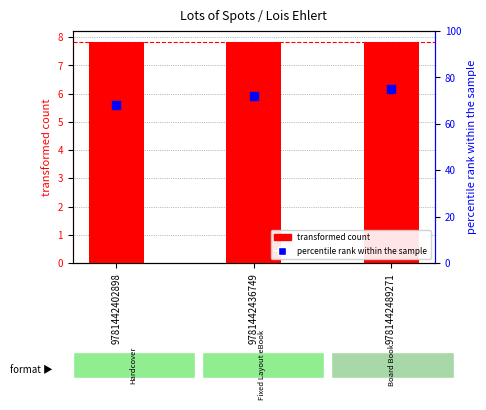

What are all the series names shown in the legend?

transformed count, percentile rank within the sample